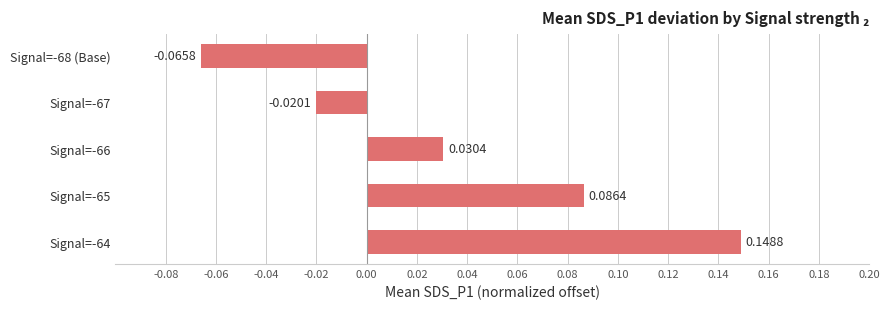

Rank the categories by value from lowest to highest.

Signal=-68 (Base), Signal=-67, Signal=-66, Signal=-65, Signal=-64